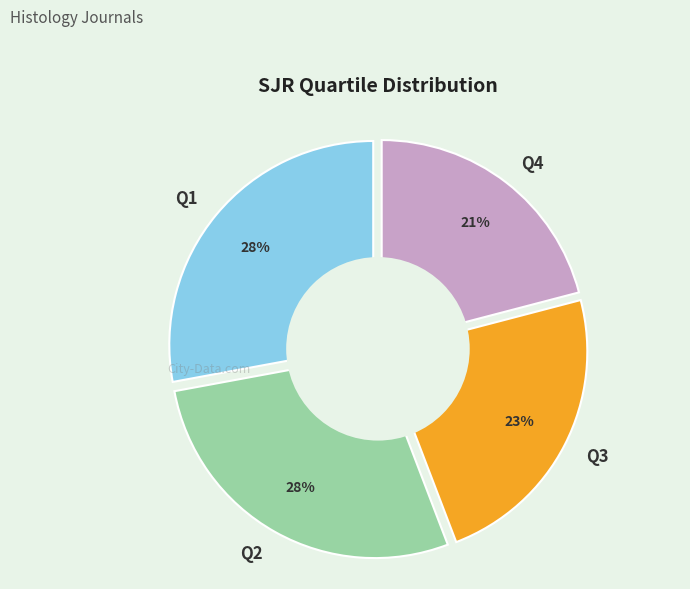

Which slice is the largest?

Q1